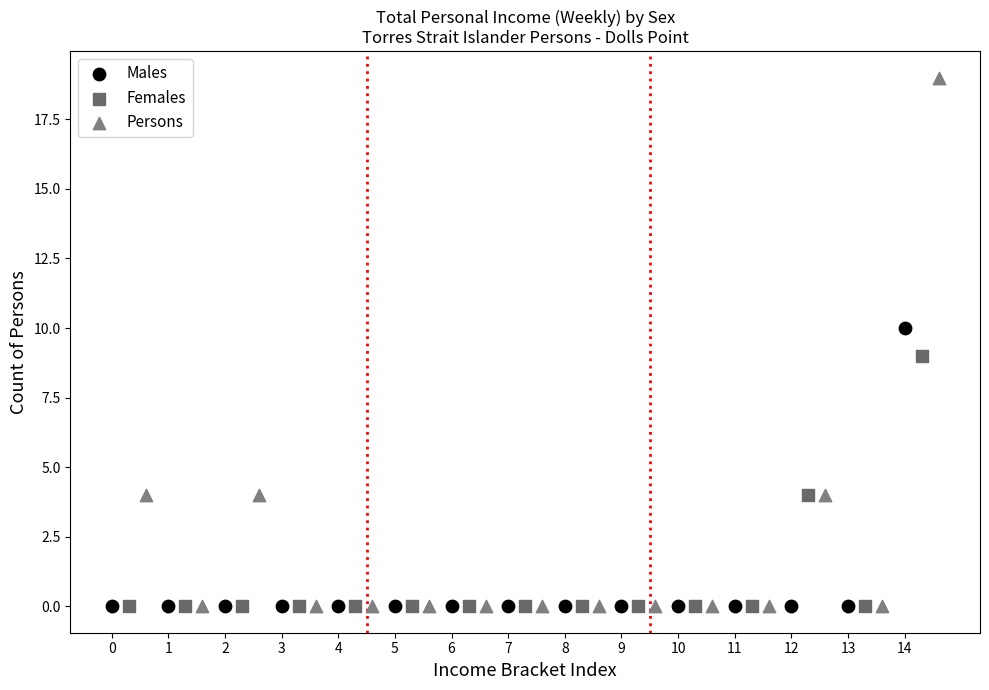

Which series has the largest Y range (max minus min)?

Persons